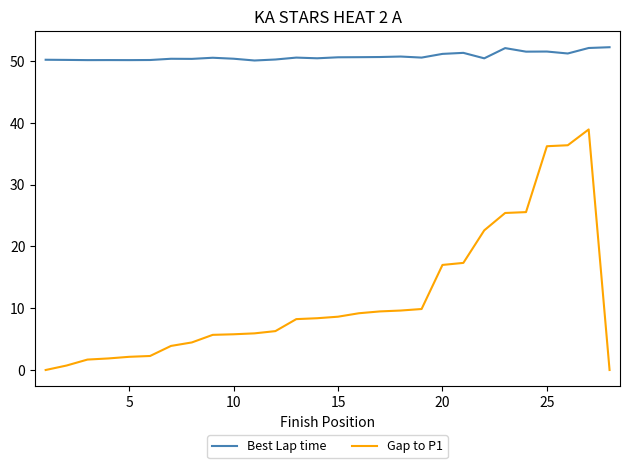

List the series in order of their overall mean, lowest first.

Gap to P1, Best Lap time